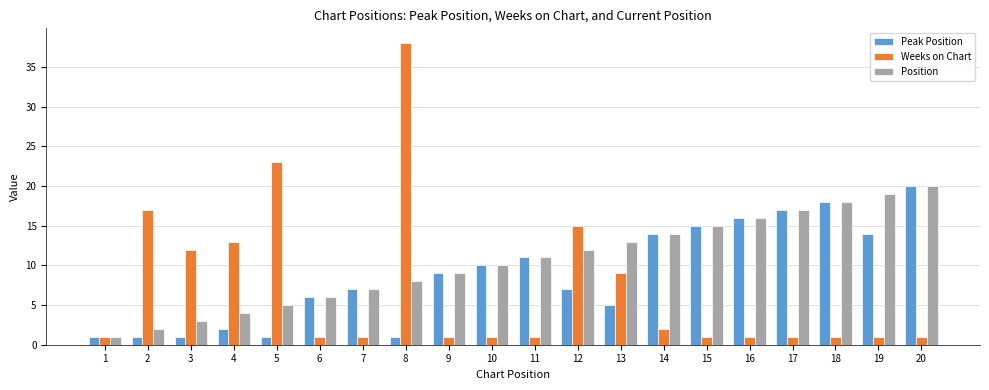

List the series in order of their overall mean, lowest first.

Weeks on Chart, Peak Position, Position